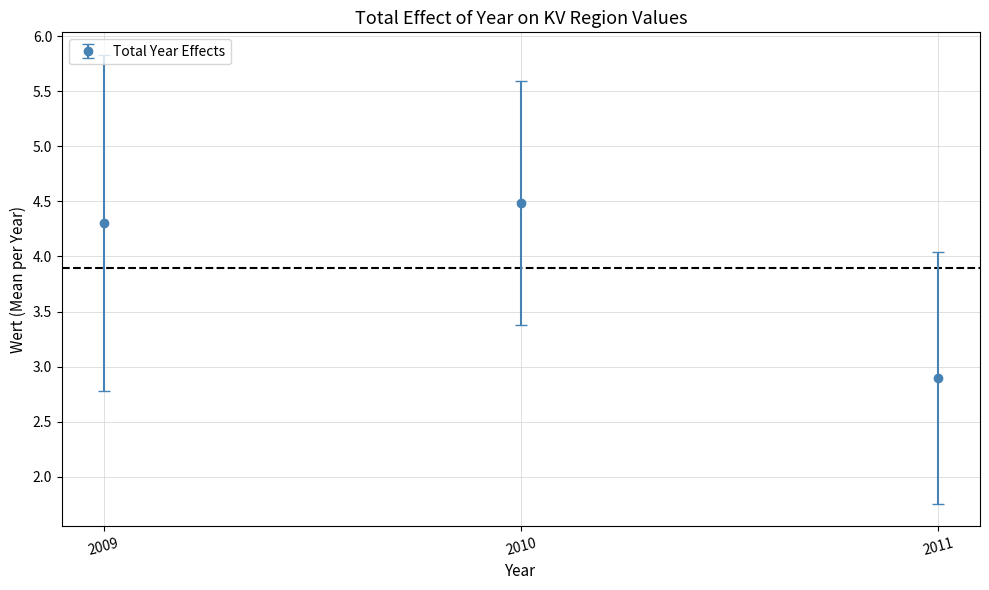

What is the ratio of the value at 2011 to the value at 2009?

0.7